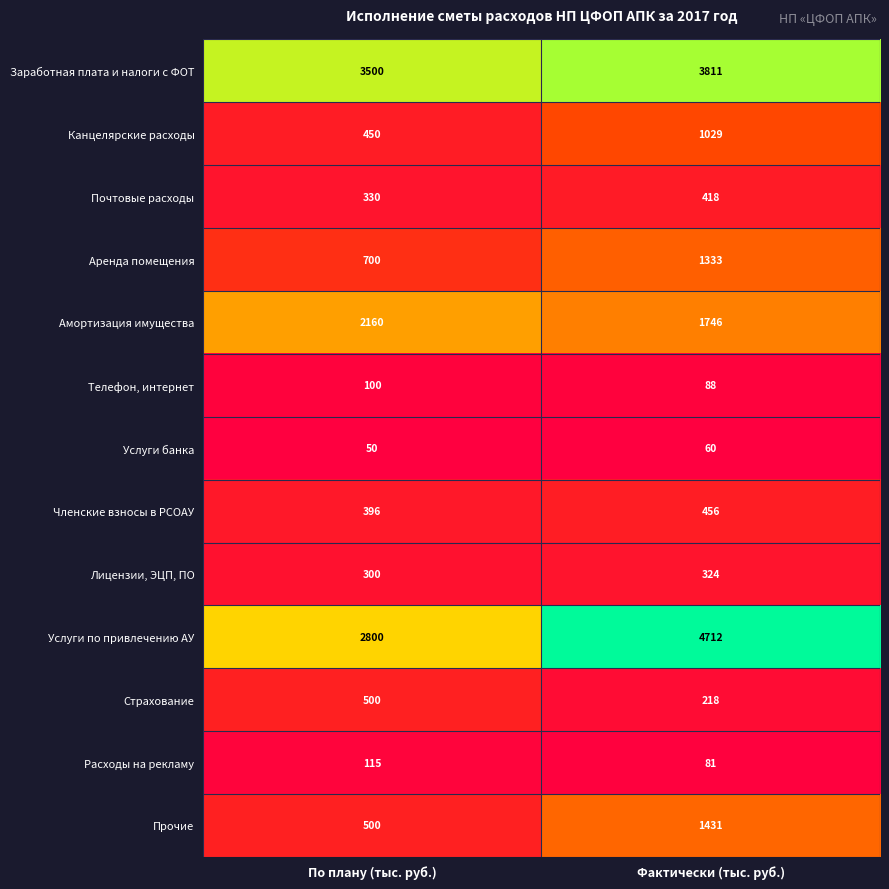

What is the spread (max minus min) of values at По плану (тыс. руб.)?

3450